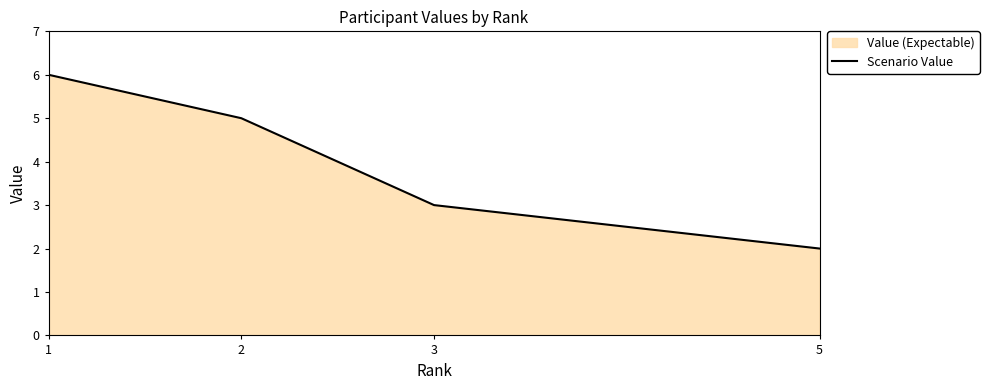

Read the value at 1.

6